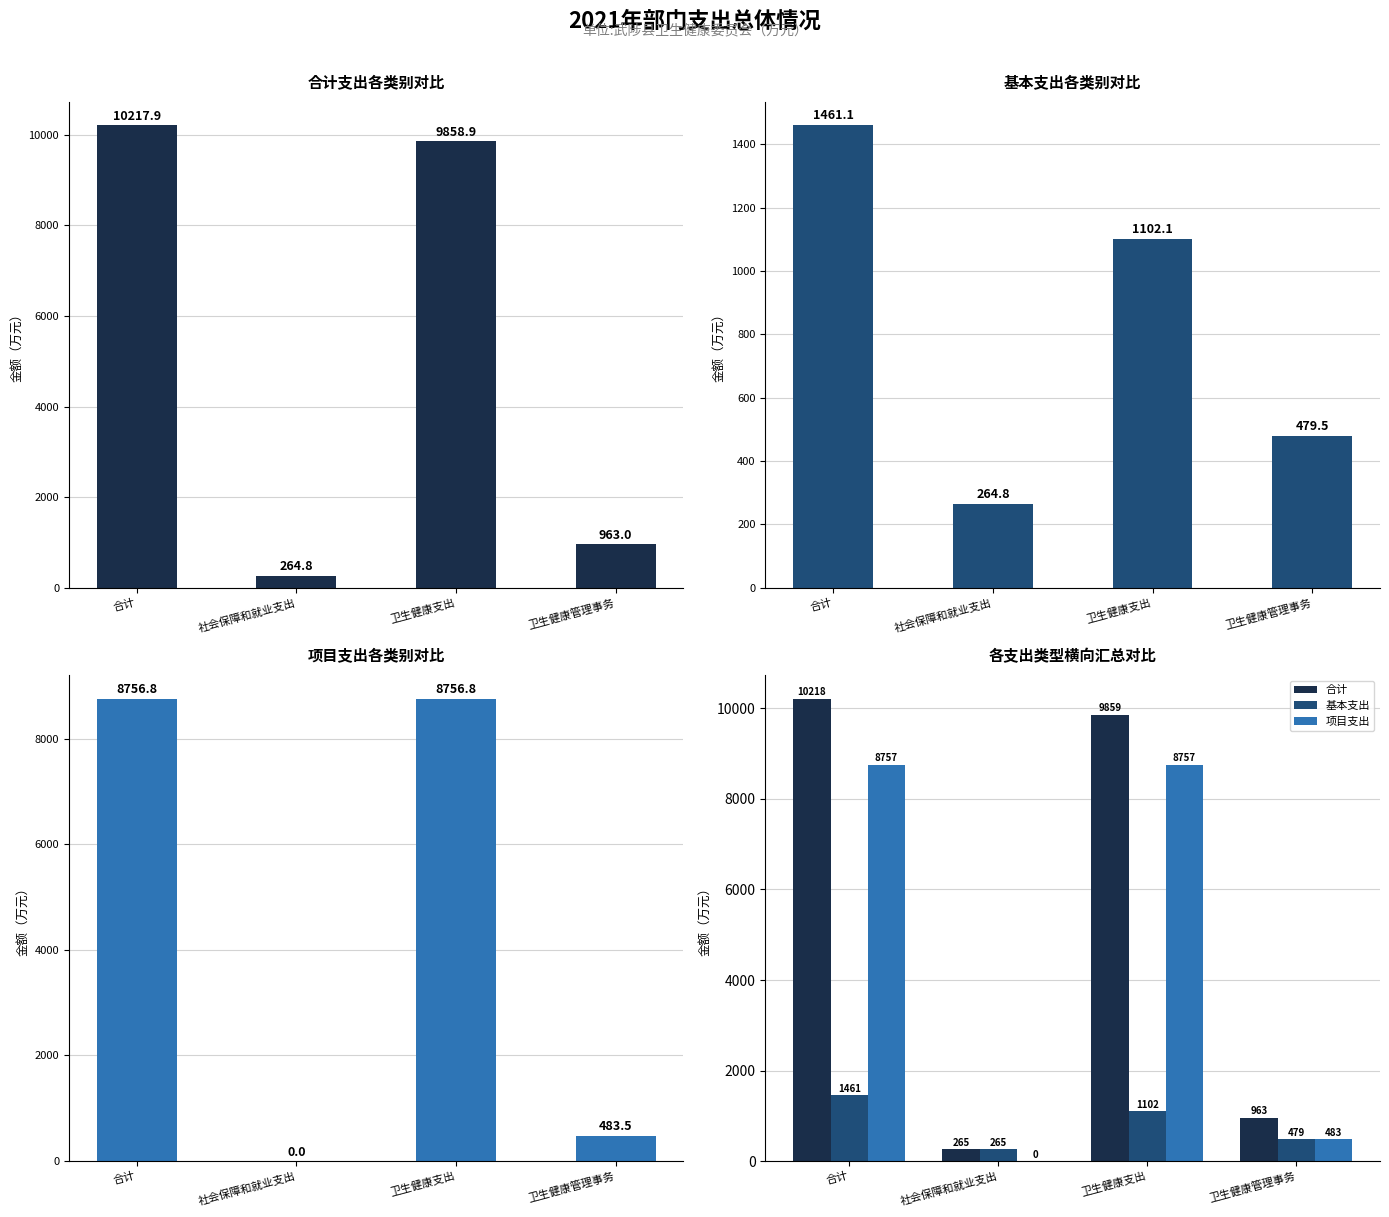

What is the label of the 1st bar from the left?

合计